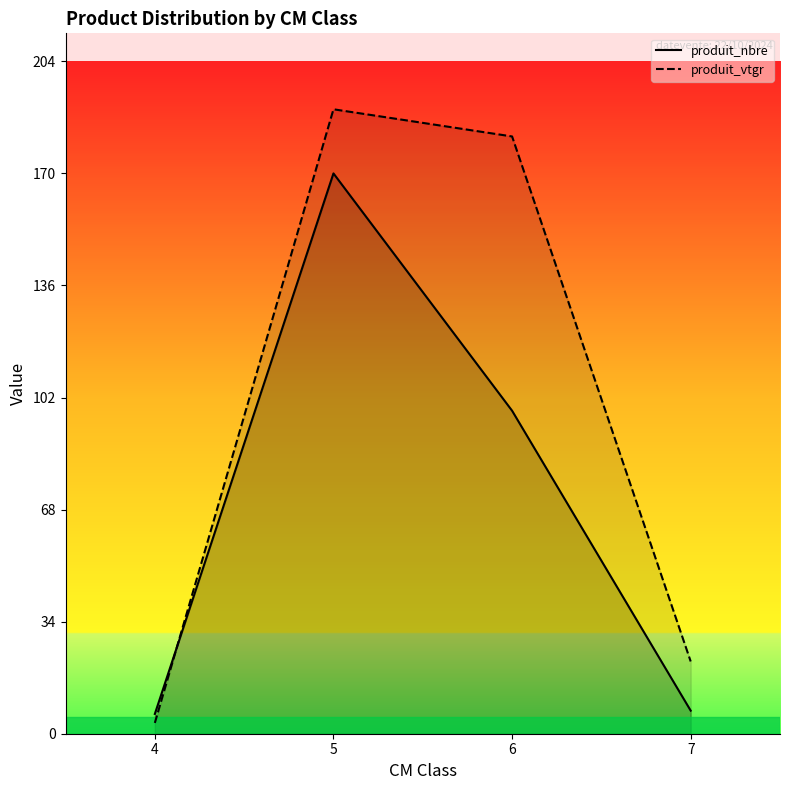

What is the value of the produit_nbre point at the 2nd from the left?

170.0